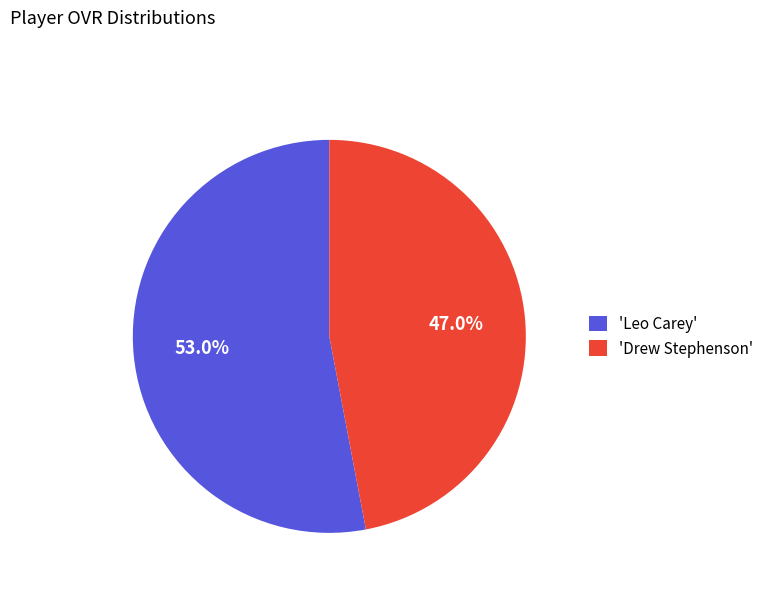

To the nearest percent, what is the average slice percentage?

50%